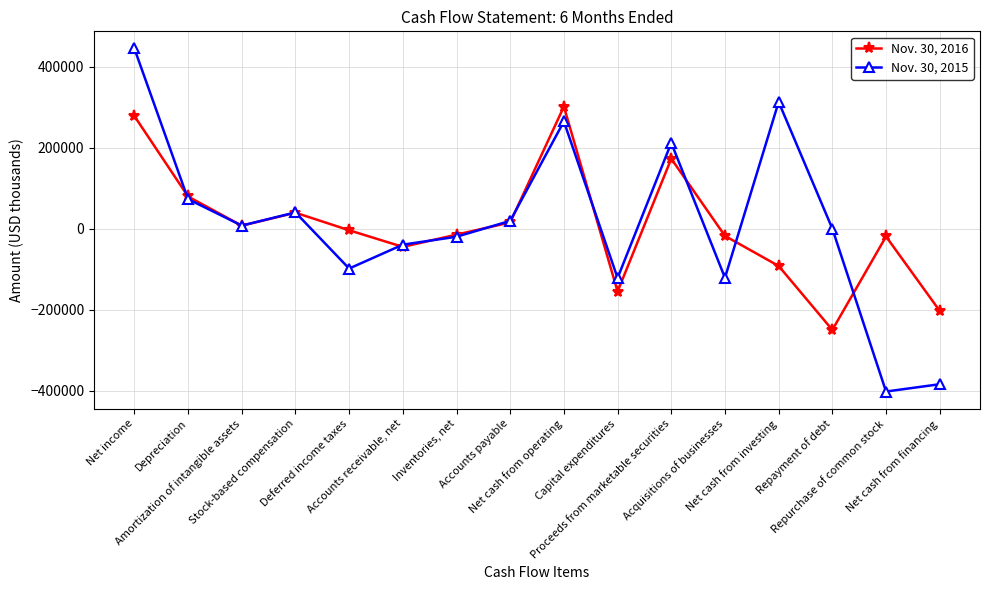

What position from the right is Proceeds from marketable securities?

6